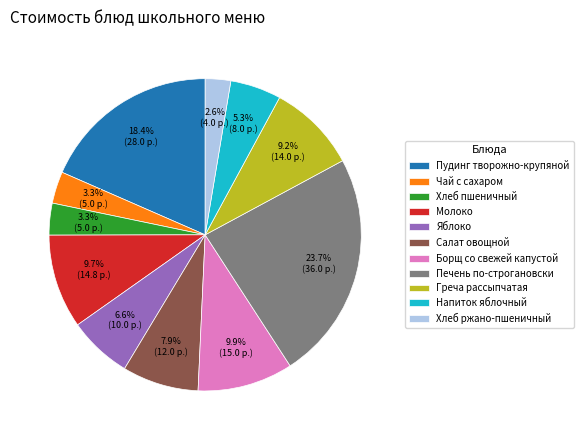

Which has a higher value, Греча рассыпчатая or Пудинг творожно-крупяной?

Пудинг творожно-крупяной